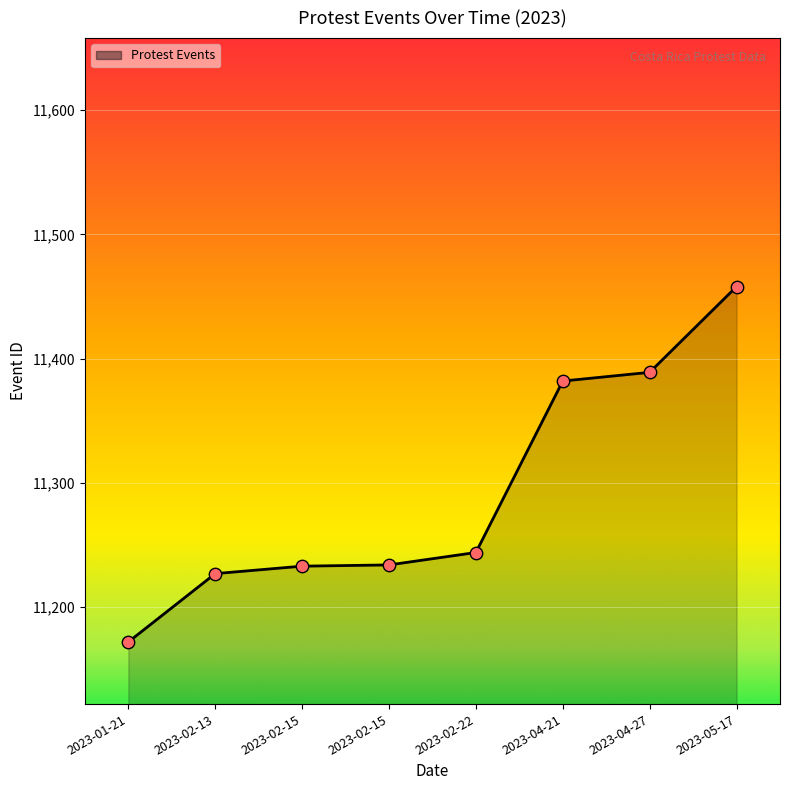

What is the change in value from 2023-04-21 to 2023-05-17?

+76